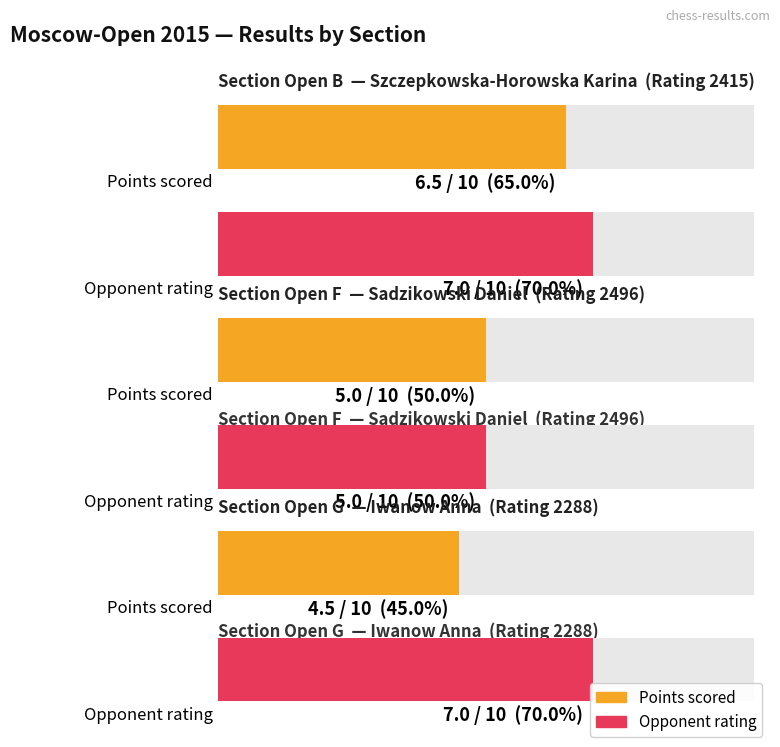

At which category is the sum across all series the highest?

Open B